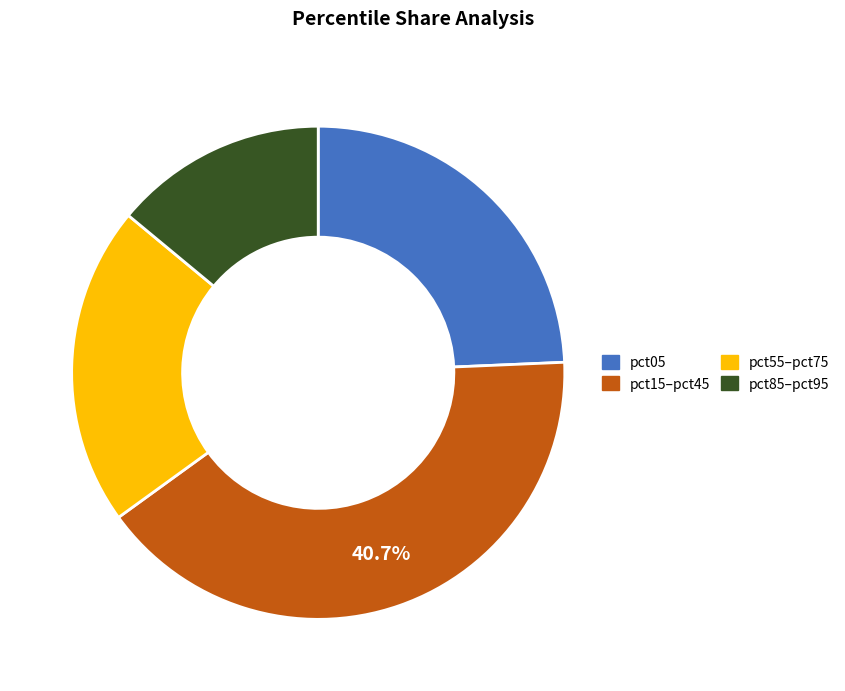

Is the sum of pct05 and pct15–pct45 greater than half?

Yes